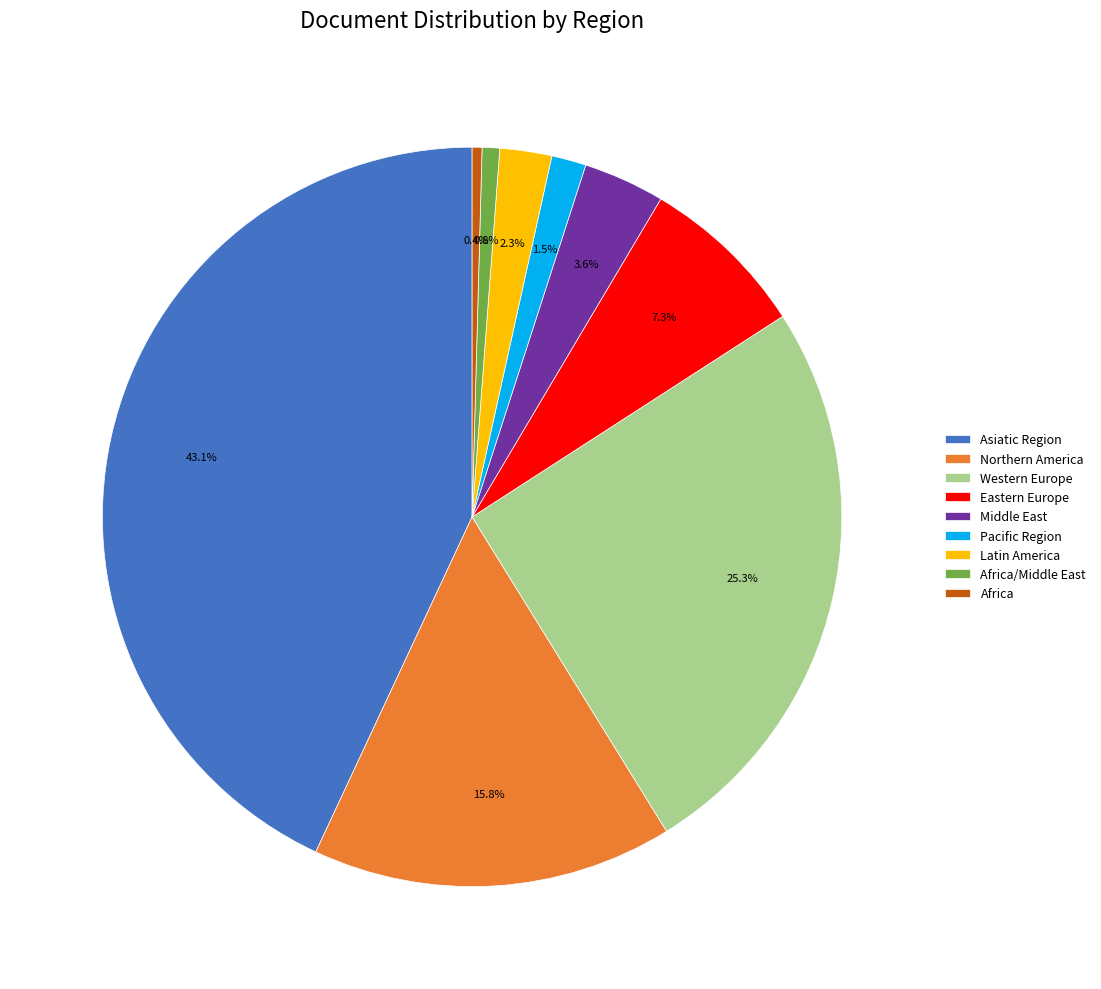

What is the ratio of the value at Africa/Middle East to the value at Eastern Europe?

0.1